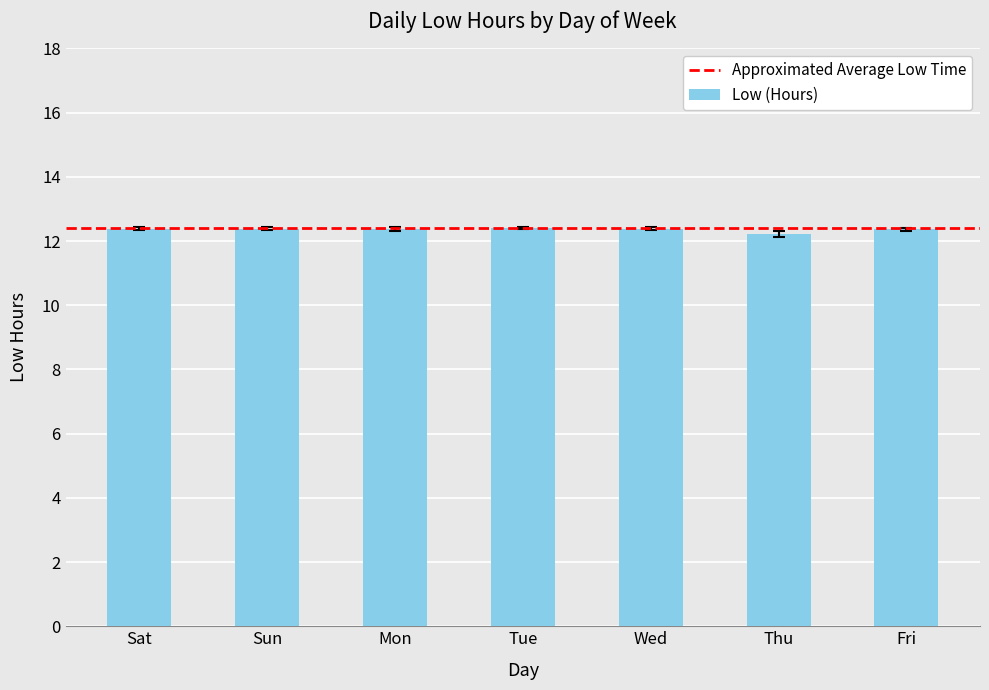

True or false: the data shows 5.9 at Wed.

False